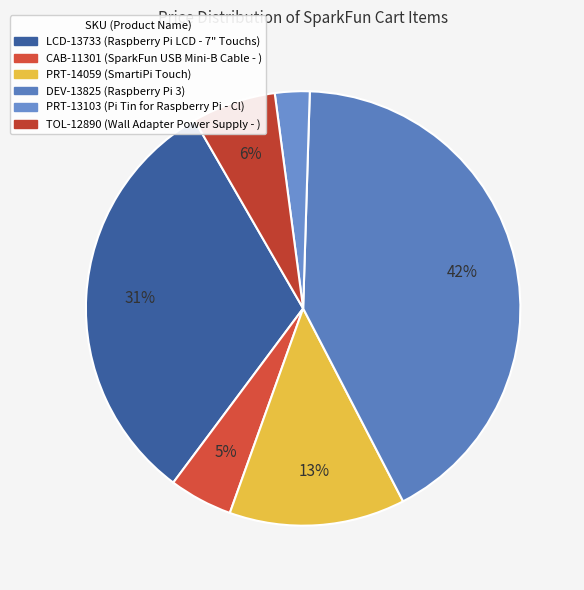

Which category has the biggest portion of the pie?

DEV-13825